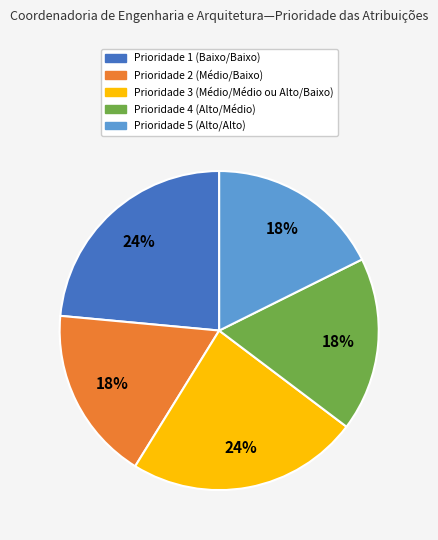

What percentage is the Prioridade 2 (Médio/Baixo) slice, to the nearest percent?

18%